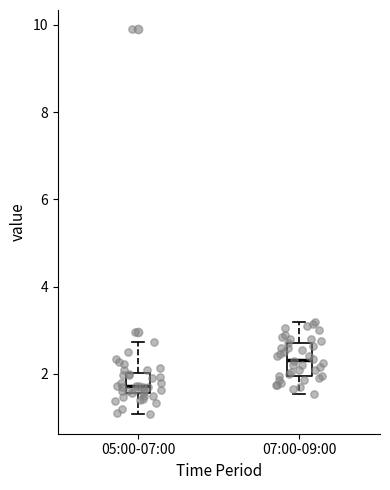

Comparing the boxes themselves (not the whiskers), which one is the tallest?

07:00-09:00